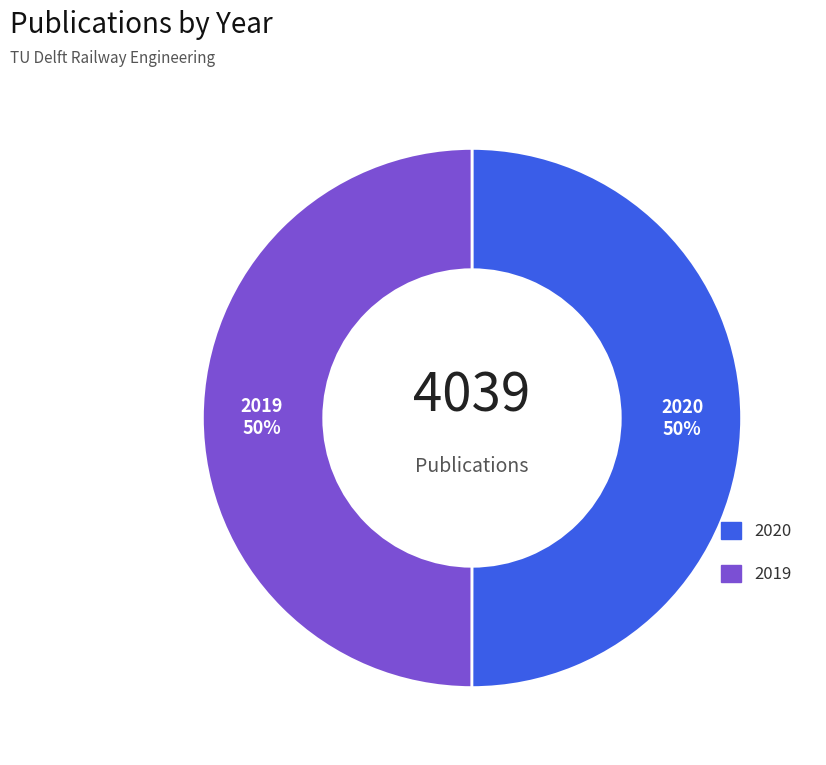

To the nearest percent, what is the average slice percentage?

50%